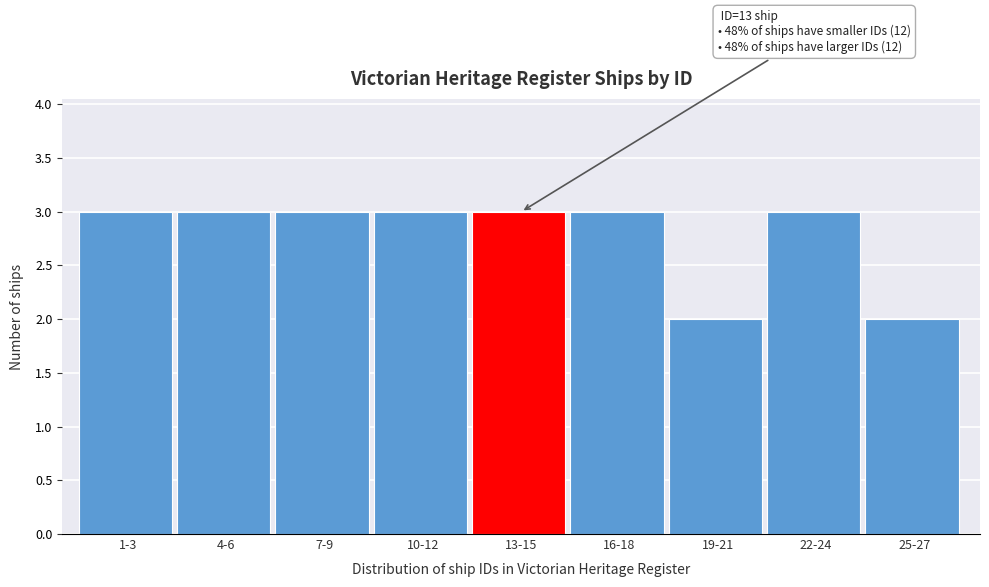

Reading right to left, list all the values displayed in this chart.

2	3	2	3	3	3	3	3	3